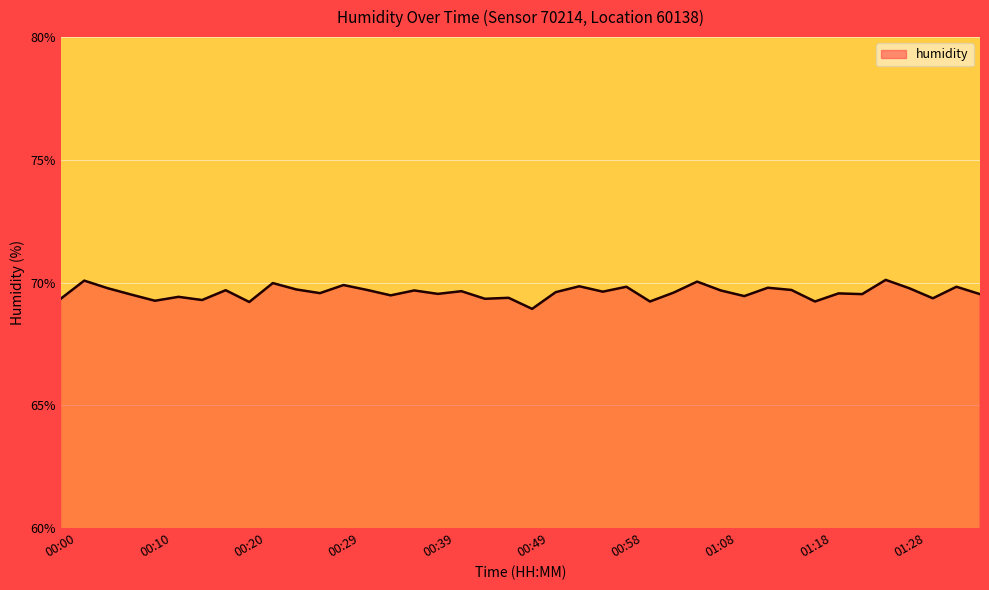

What is the difference between the maximum and minimum values?

1.2